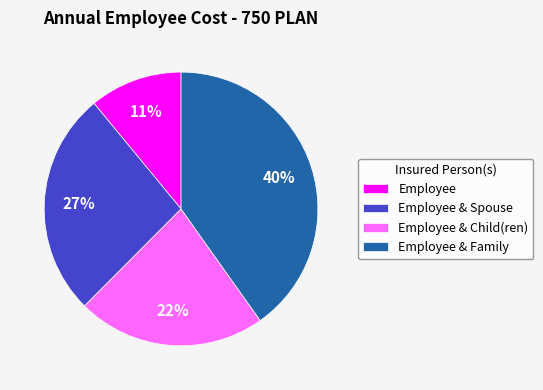

Approximately how many times larger is the value at Employee & Spouse compared to Employee & Family?

0.7